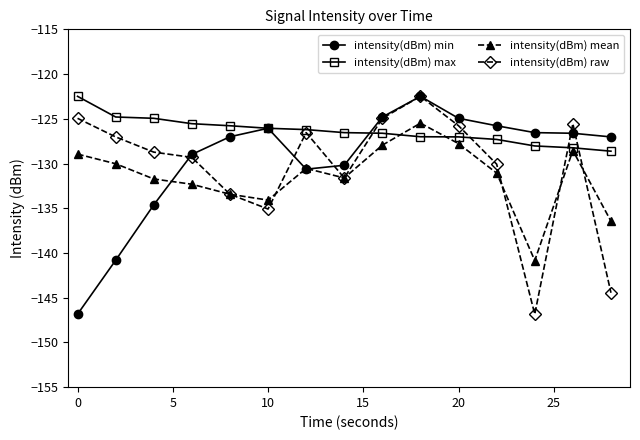

Which series has the largest total across all categories?

intensity(dBm) max